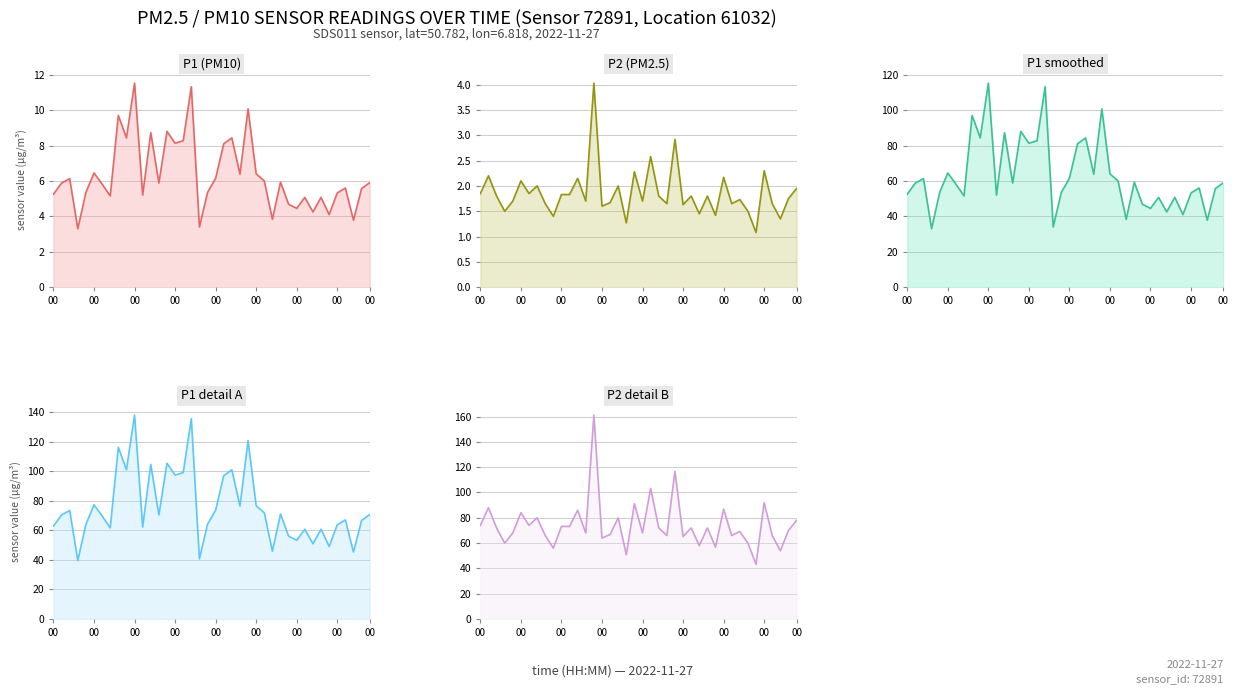

Which series has the widest spread of values?

P2 detail B